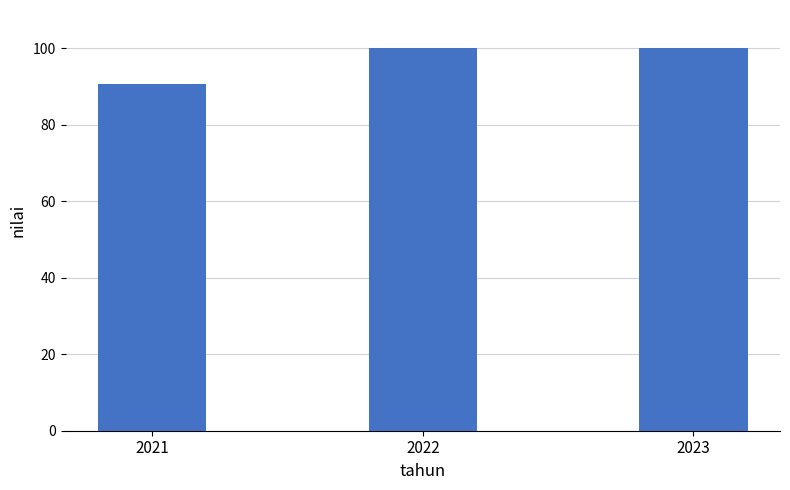

Between 2021 and 2023, which is larger?

2023